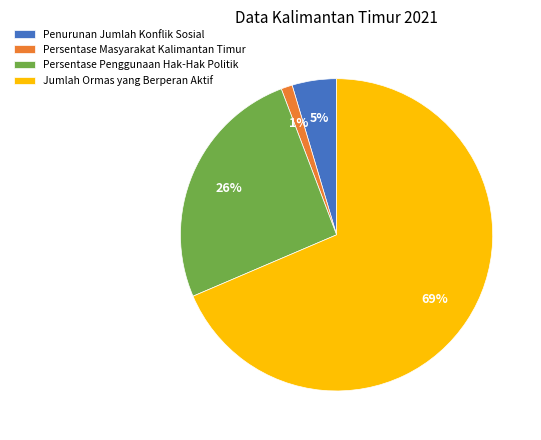

Count the number of slices in the pie.

4